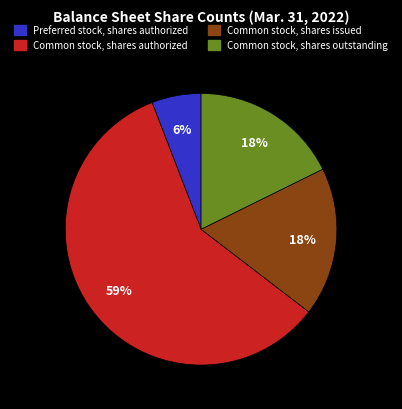

To the nearest percent, what portion does Preferred stock, shares authorized represent?

6%